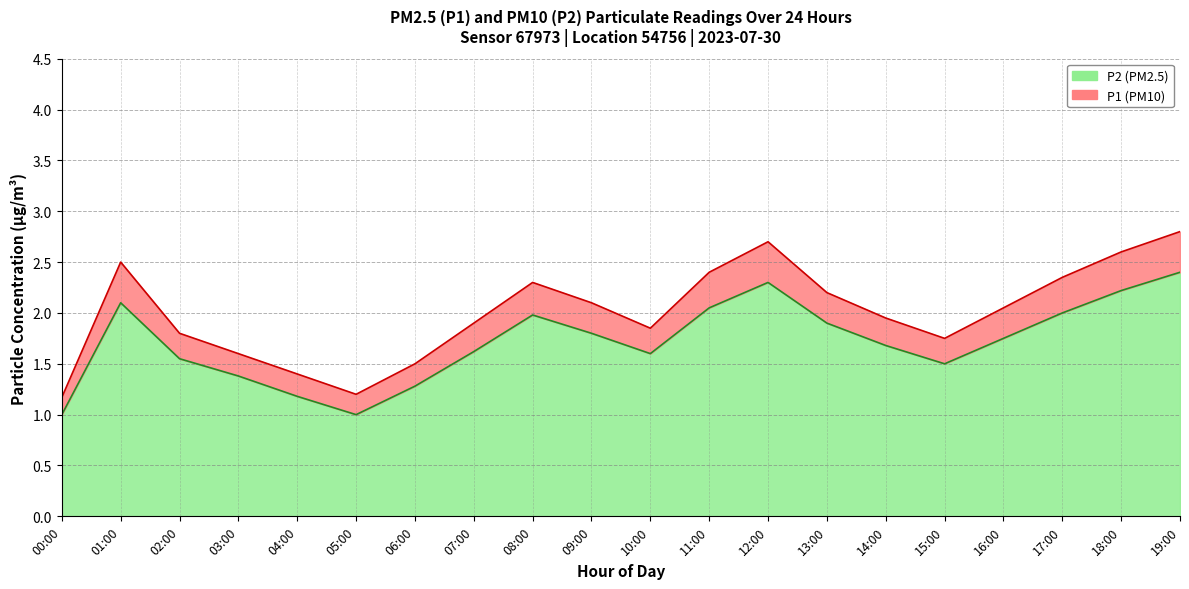

Which category has the highest value in the P2 series?

19:00